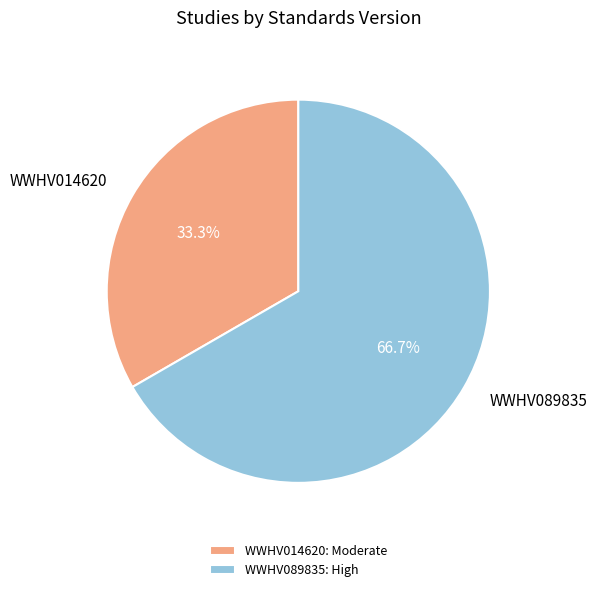

True or false: WWHV089835 accounts for 67% of the total.

True